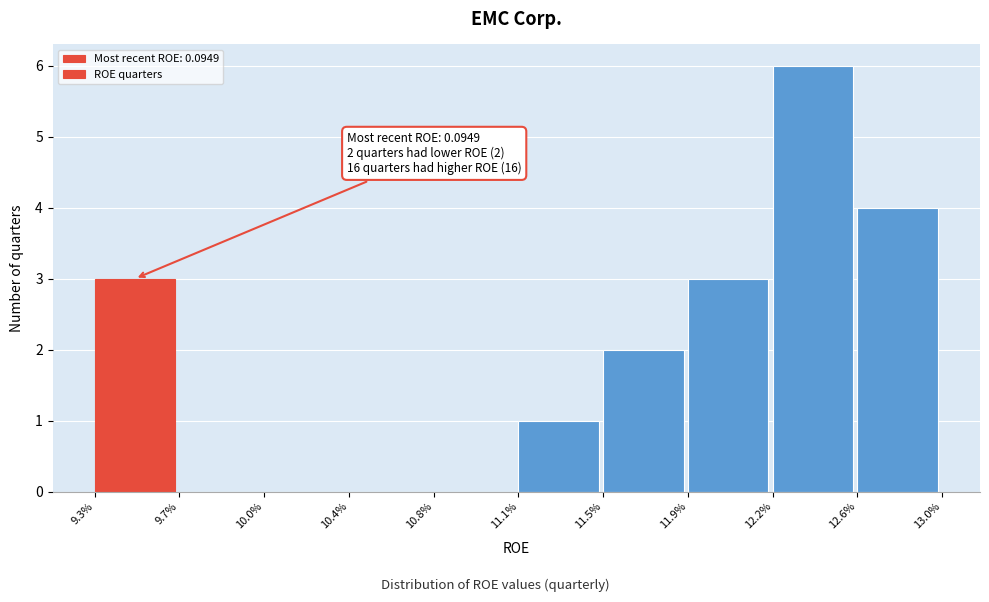

Reading left to right, what are all the values shown in this chart?

9.3%=3	9.7%=0	10.0%=0	10.4%=0	10.8%=0	11.1%=1	11.5%=2	11.9%=3	12.2%=6	12.6%=4